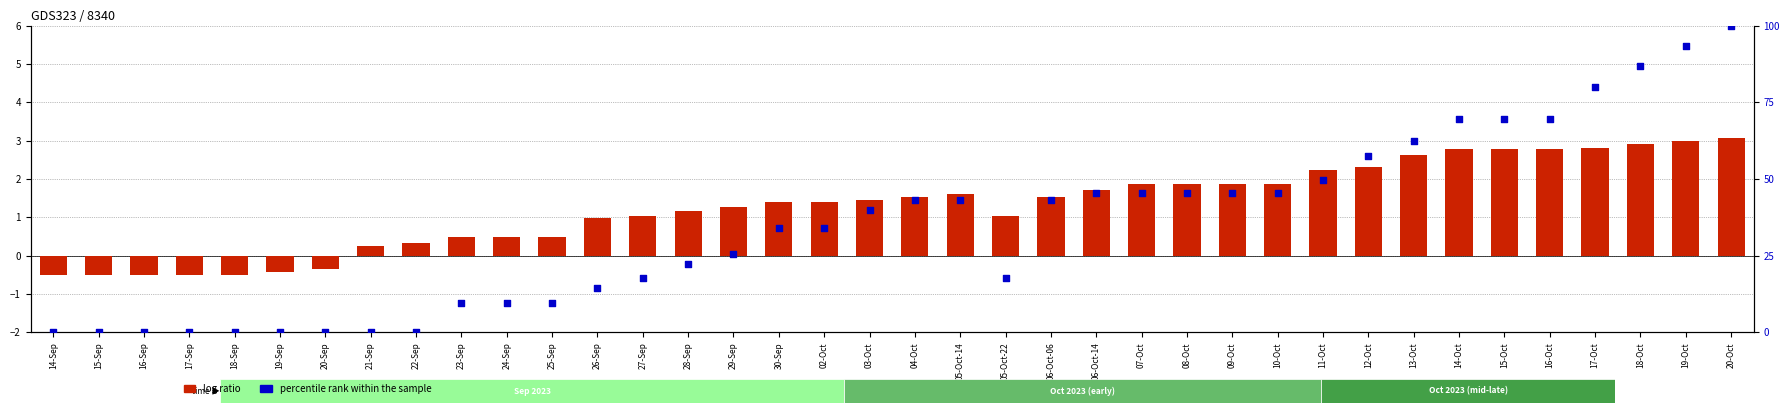

Which series contains the lowest Y value?

log ratio